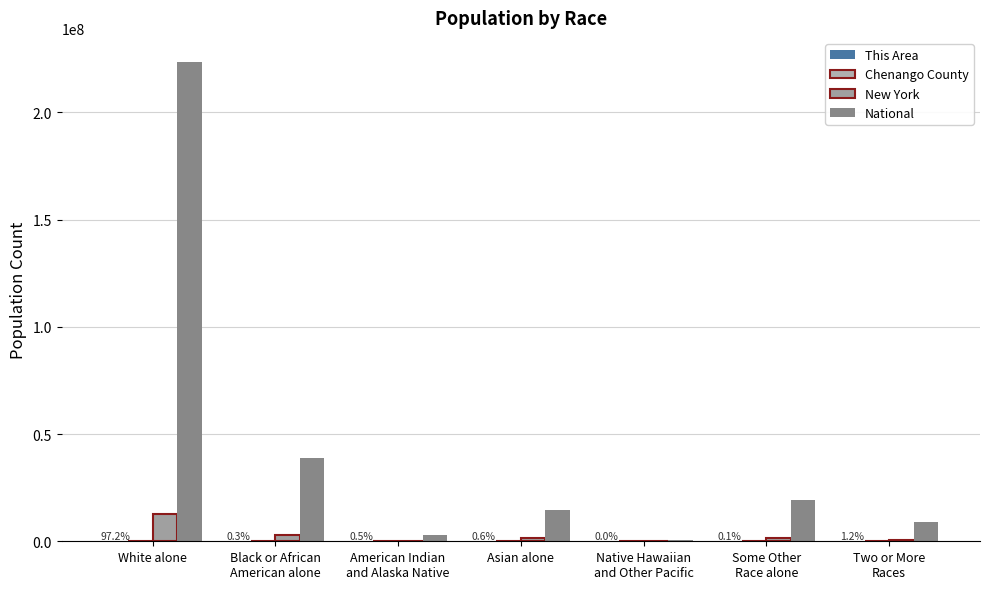

Count the number of categories in the chart.

7